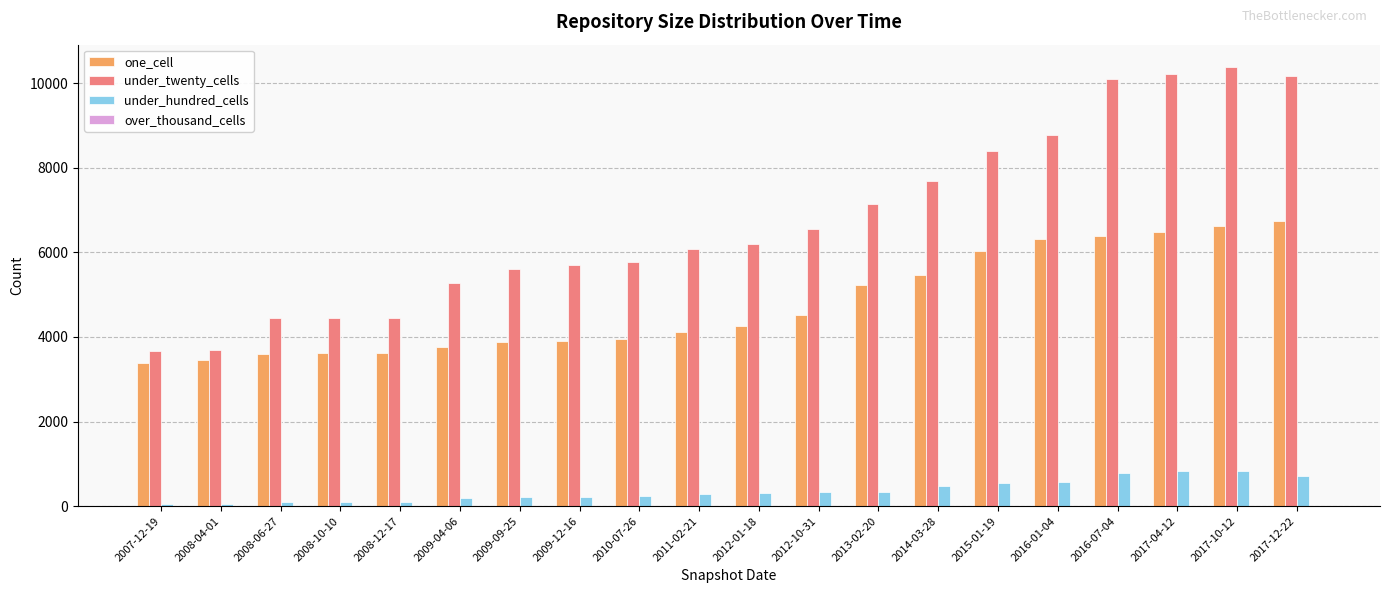

Which series has the largest total across all categories?

under_twenty_cells